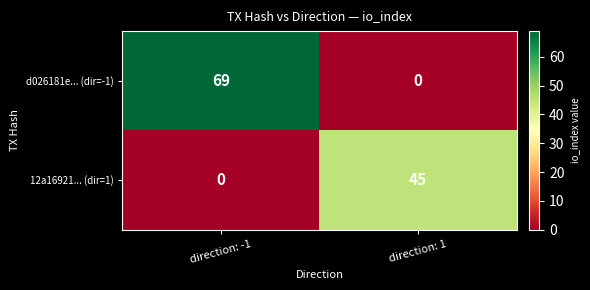

At how many categories does at least one series exceed 43?

2